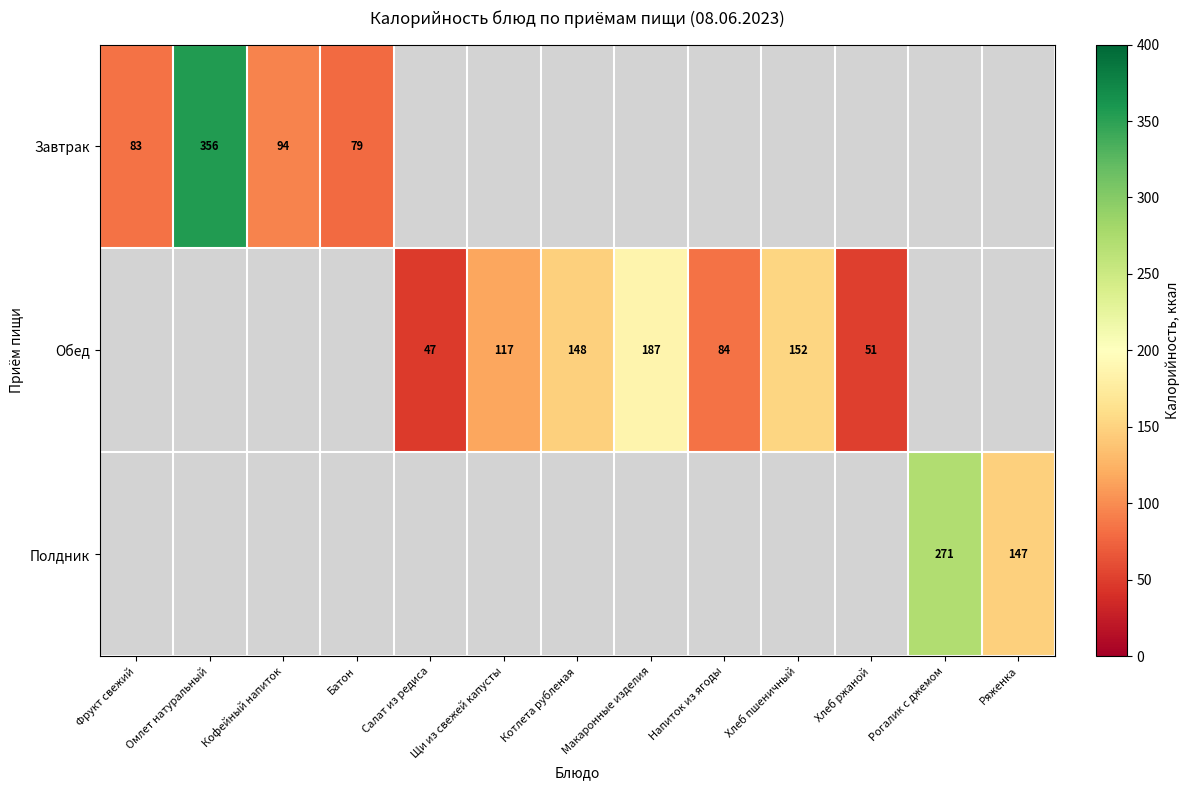

True or false: Завтрак has a value of 356 at Омлет натуральный.

True